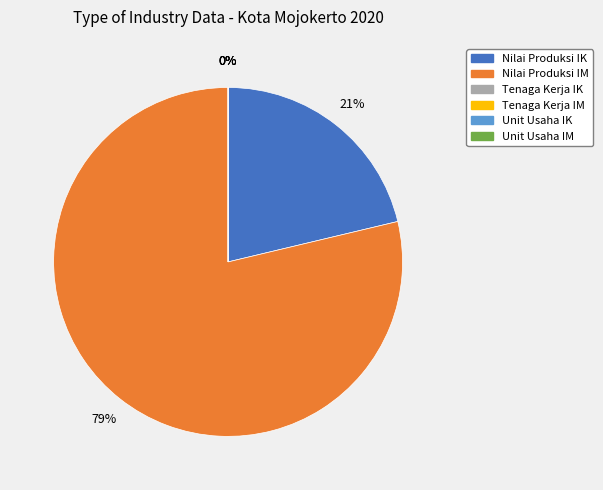

What is the change in value from Tenaga Kerja IK to Unit Usaha IK?

-1475